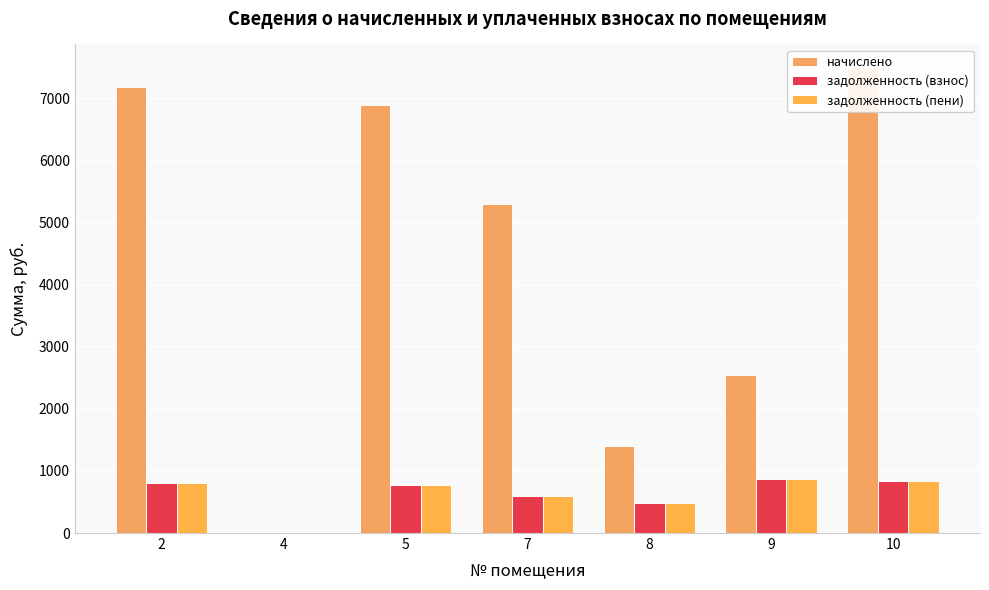

What are all the series names shown in the legend?

начислено, задолженность (взнос), задолженность (пени)